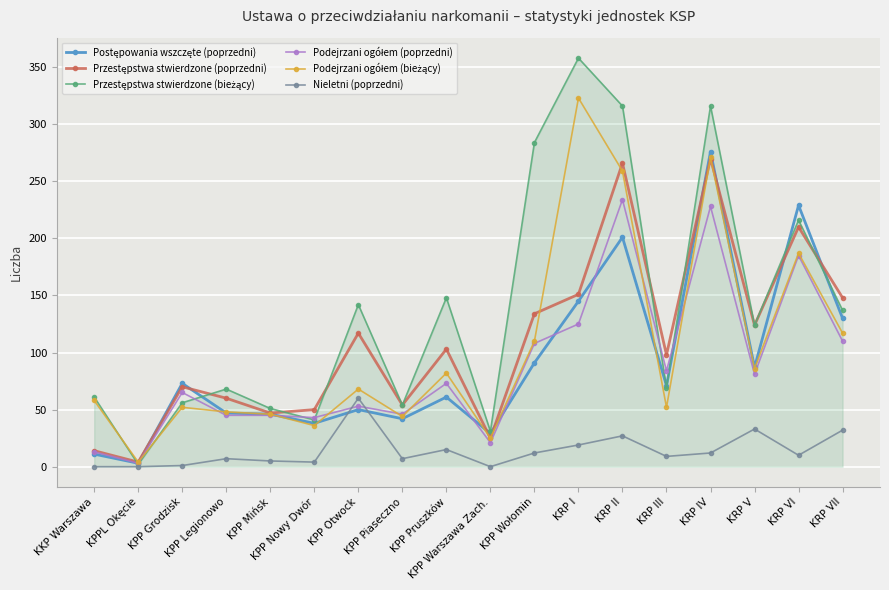

What is the maximum value shown in the chart?

358